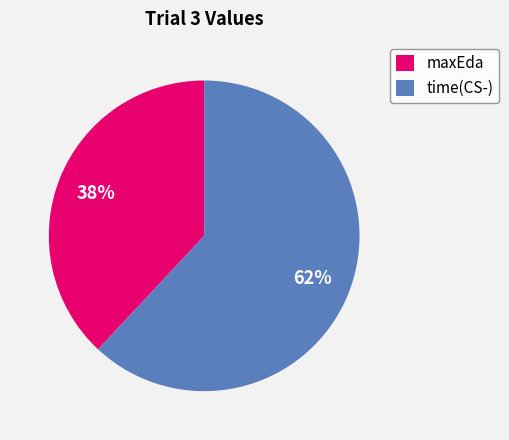

Is maxEda the majority of the pie?

No